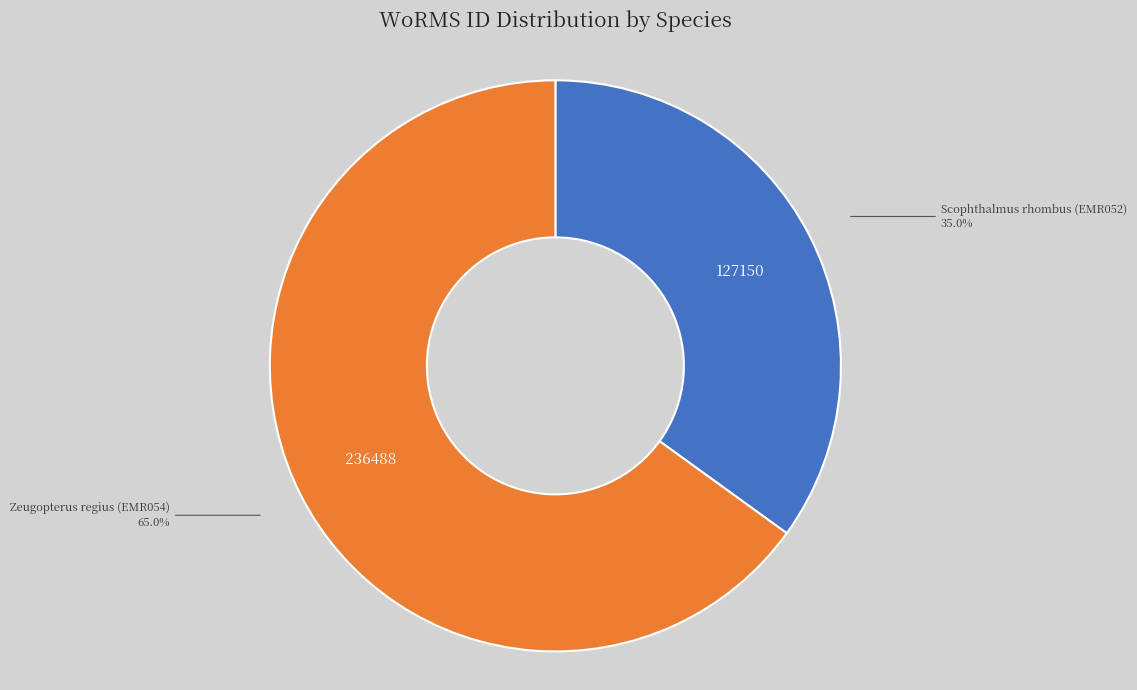

The Zeugopterus regius (EMR054) slice represents 65% of the pie. True or false?

True